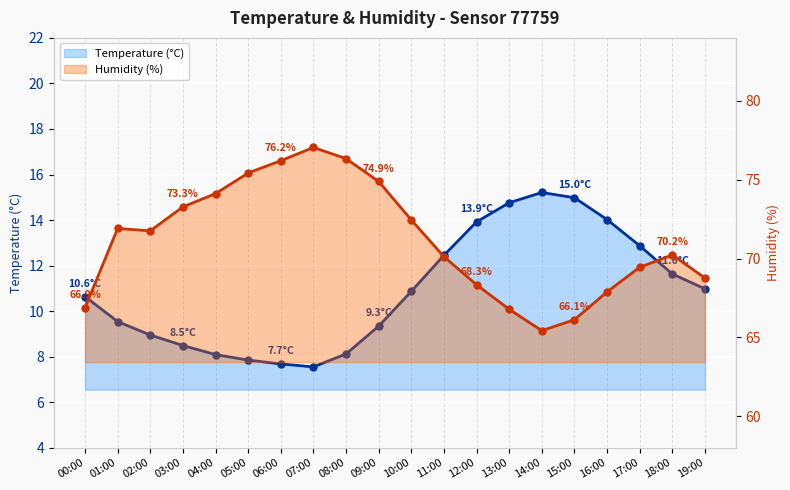

How many data points does each series have?

20